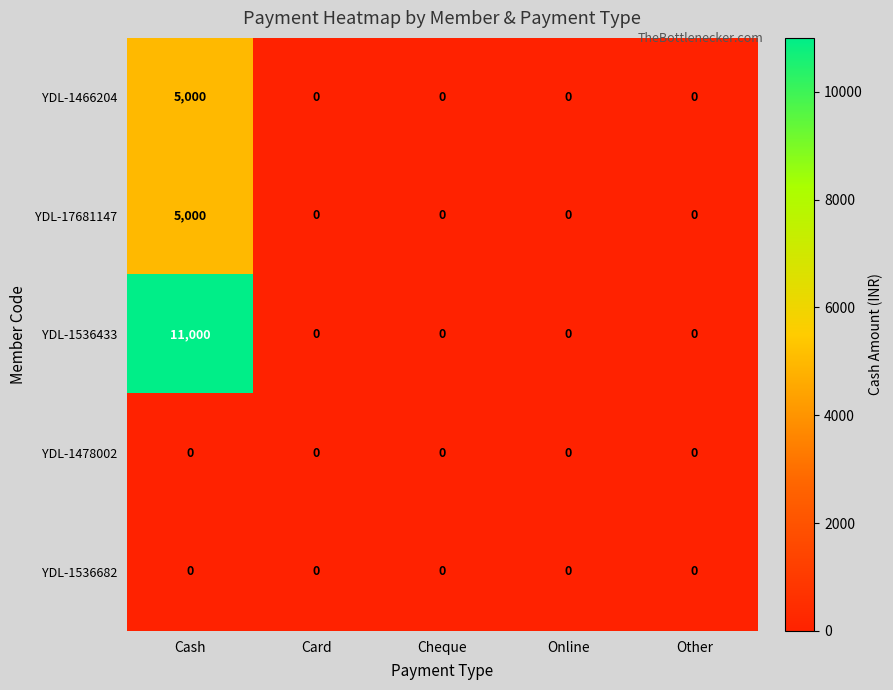

What is the total value across all series at Cash?

21000